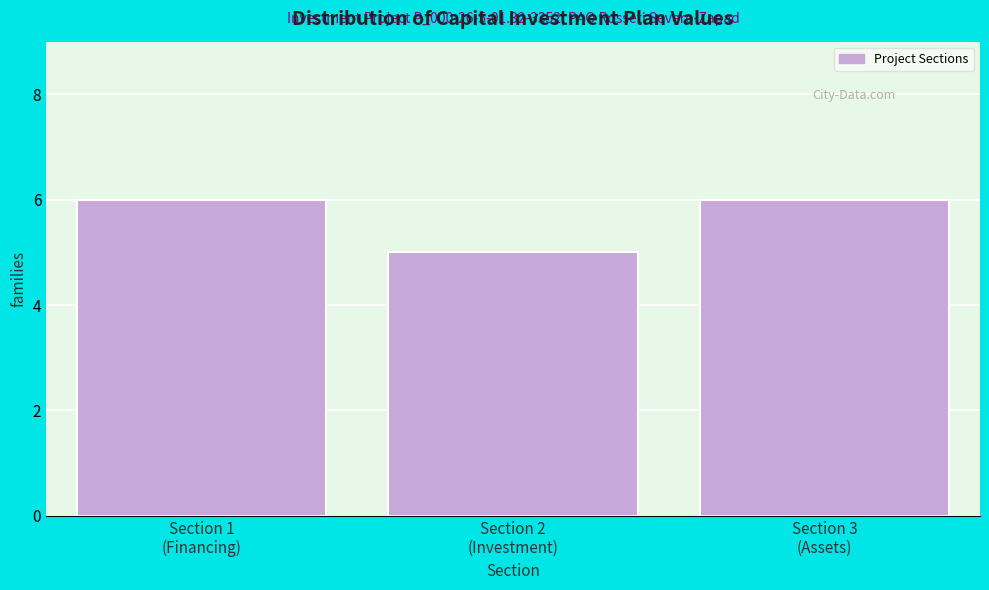

Reading left to right, extract all data points from this chart.

6	5	6